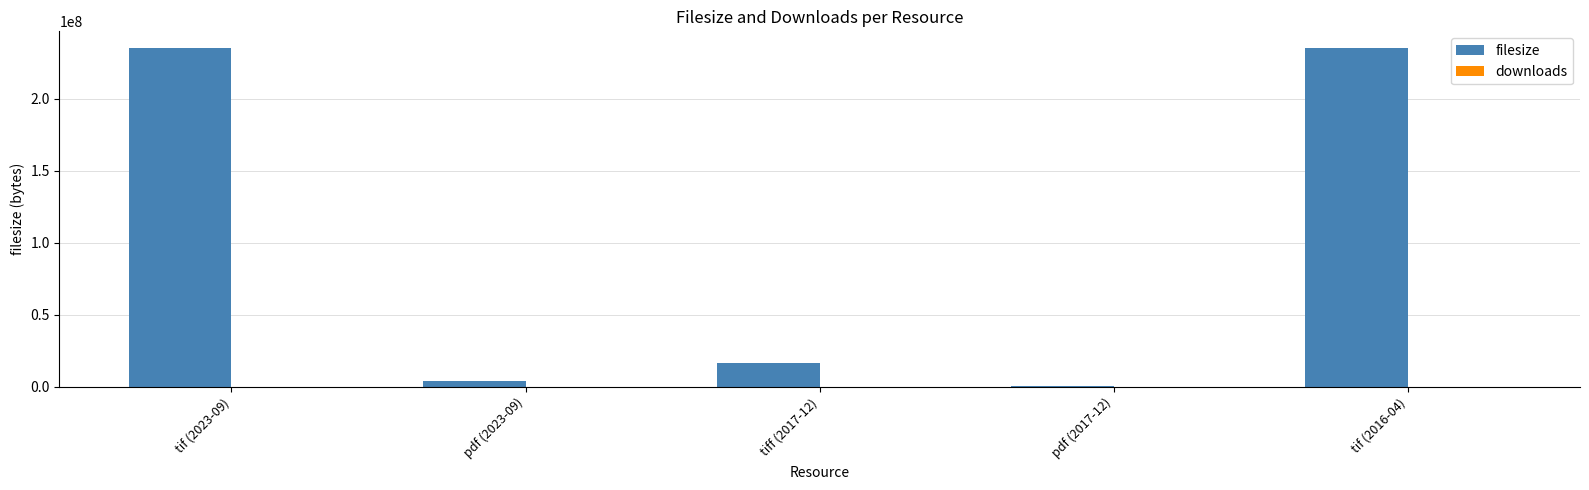

How many data points does each series have?

5